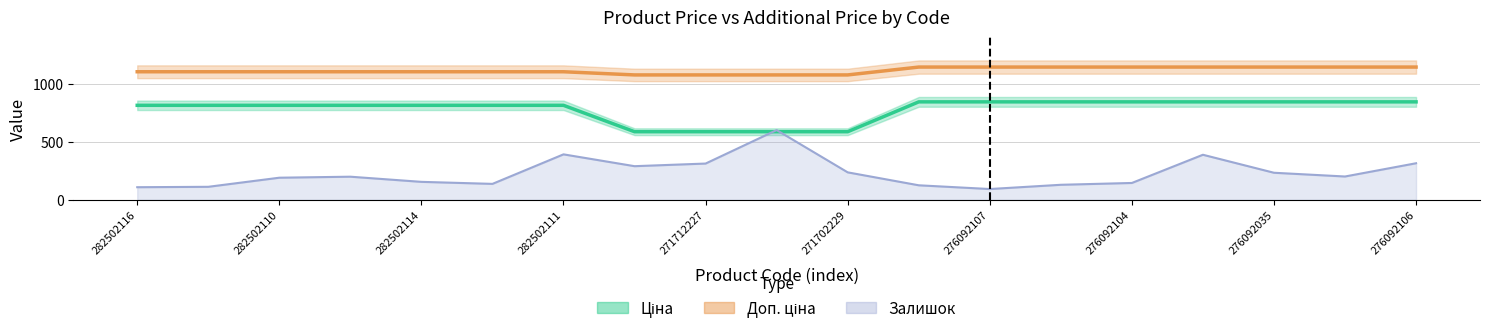

Where does the Ціна series first go above 813?

282502116